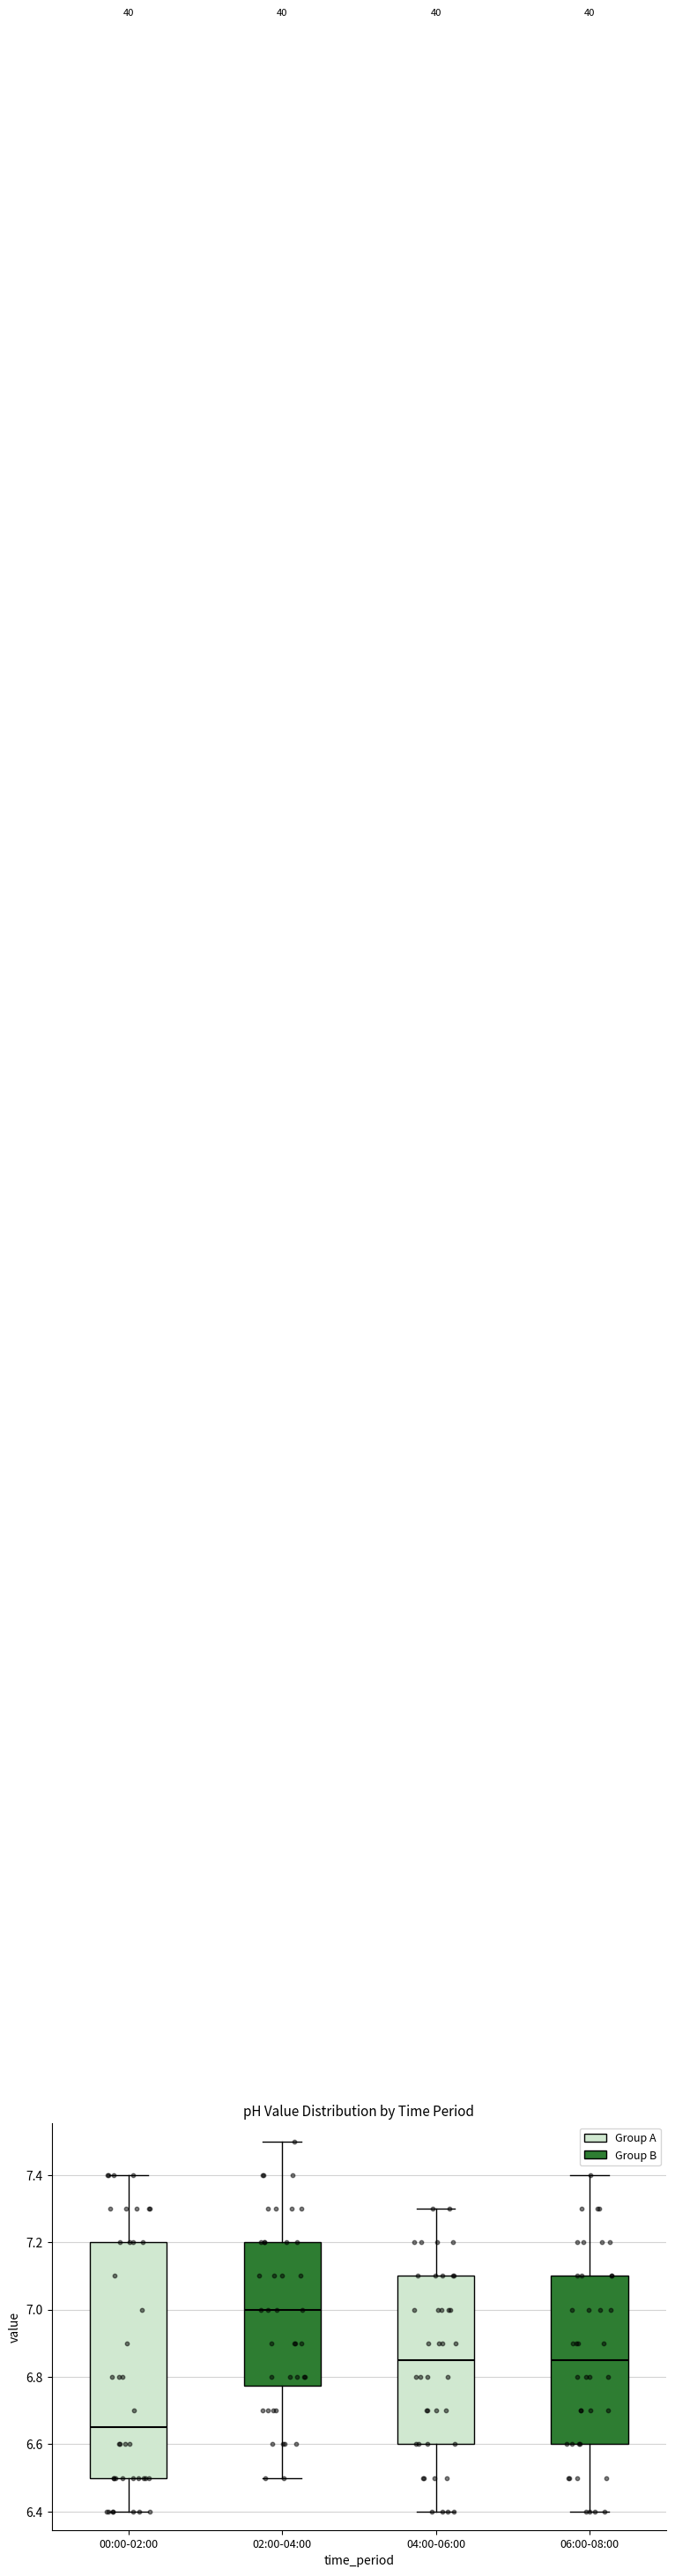

Which box has the lowest median line?

00:00-02:00